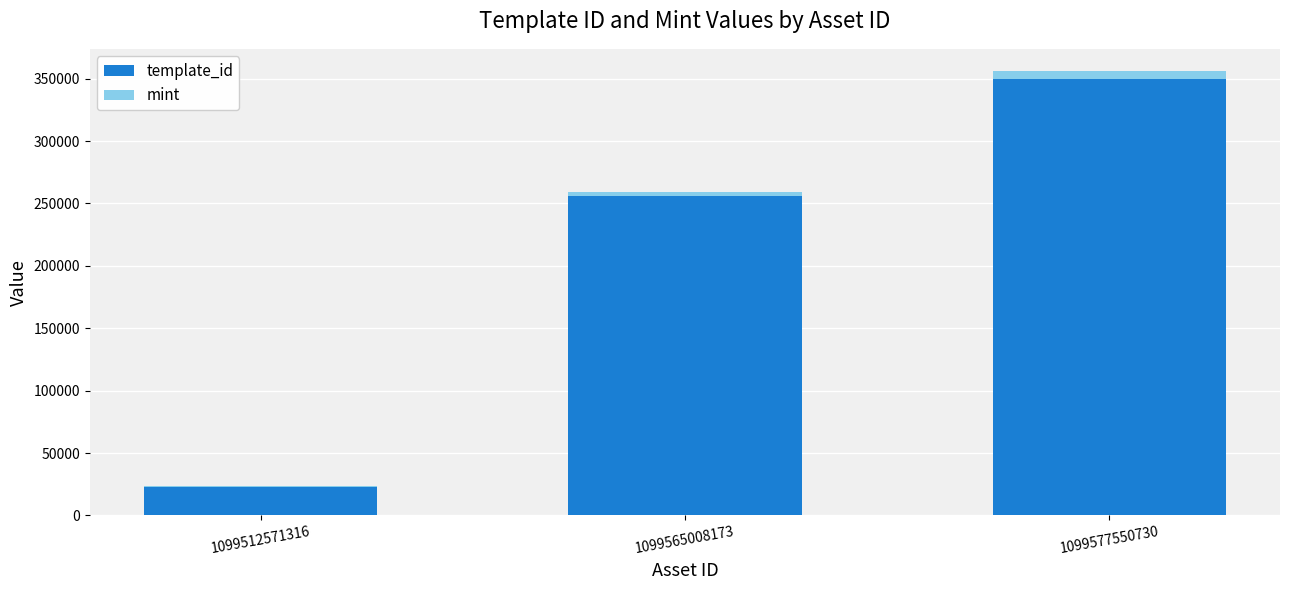

How many data points does each series have?

3